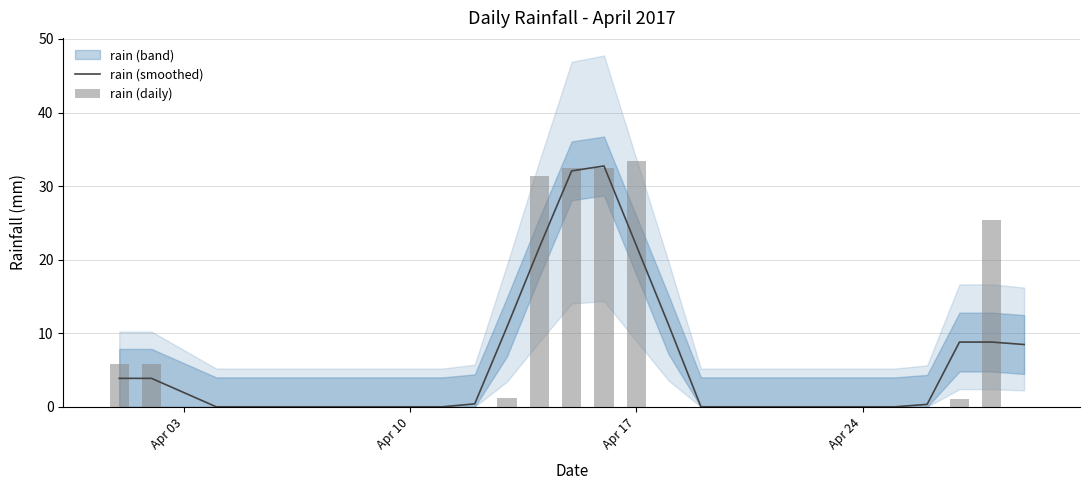

What is the maximum value for rain (smoothed)?

32.7